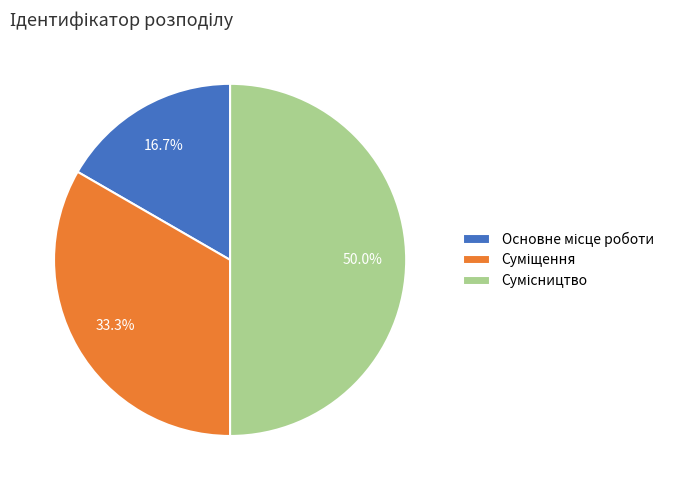

Which slice is the largest?

Сумісництво